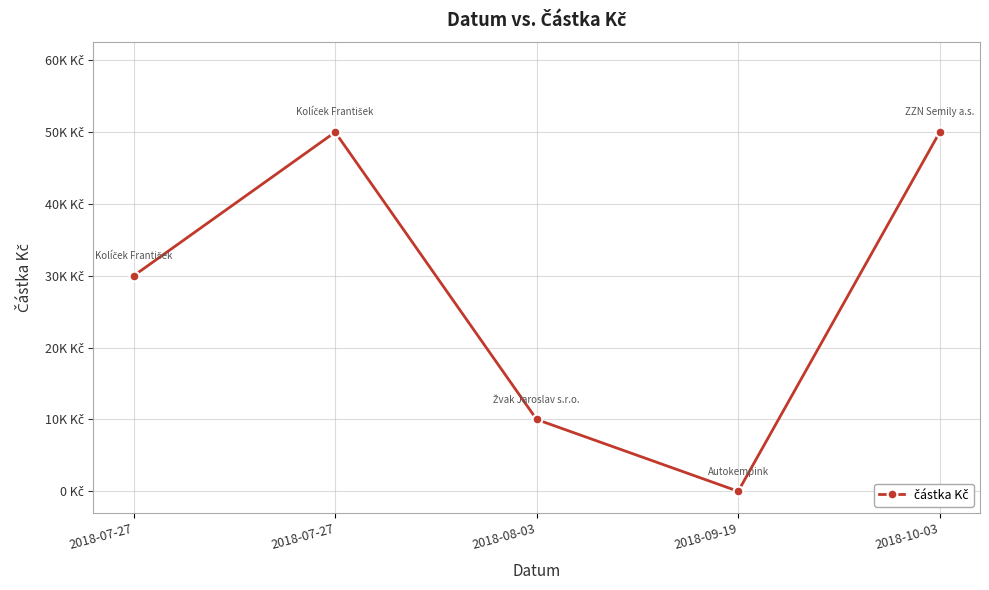

What is the label of the 4th point from the right?

2018-07-27